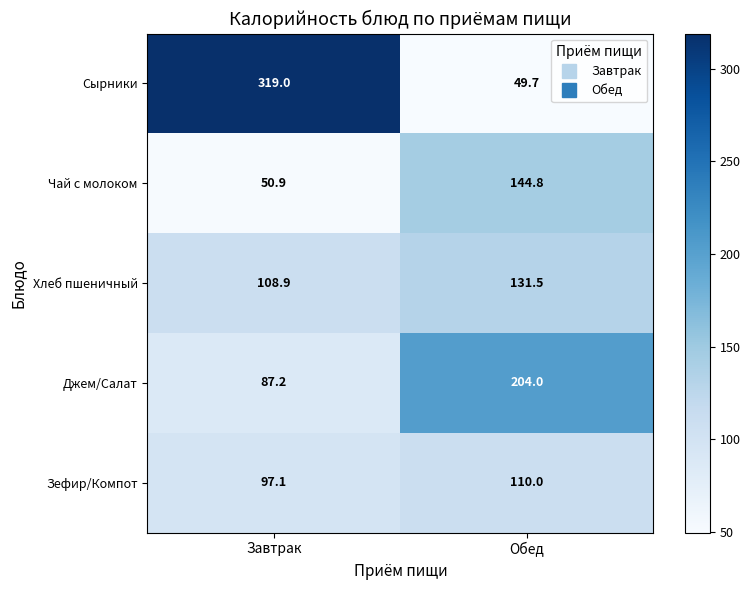

Which series has the largest range (max minus min)?

Сырники